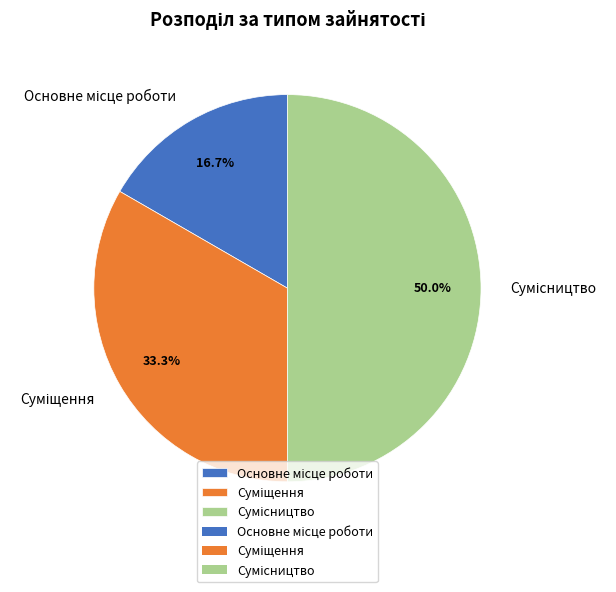

Count the number of slices in the pie.

3